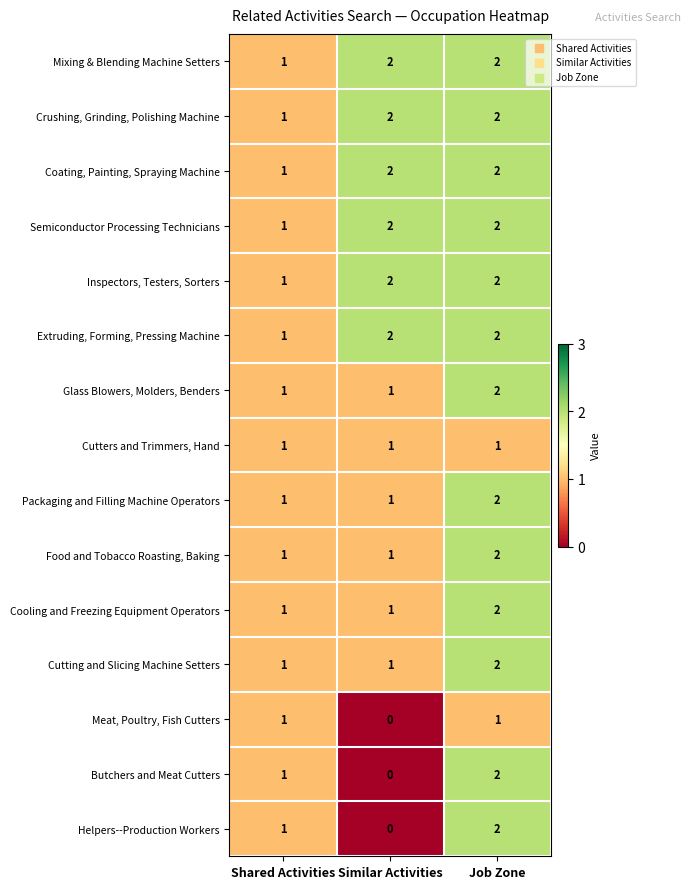

What is the spread (max minus min) of values at Similar Activities?

2